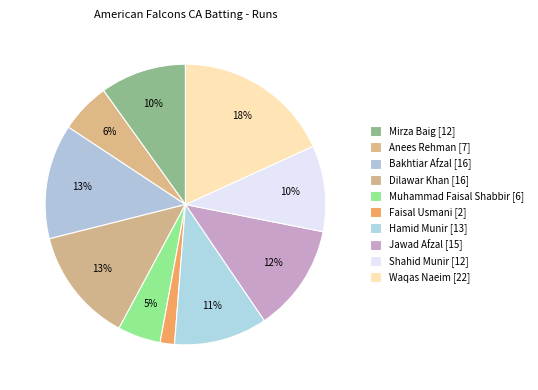

How many slices are in this pie chart?

10